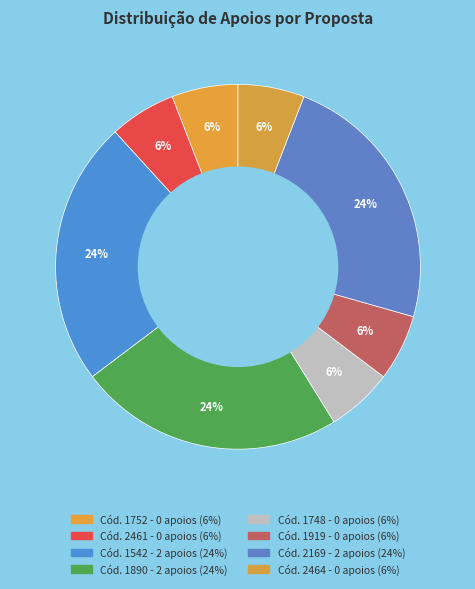

Count the number of slices in the pie.

8